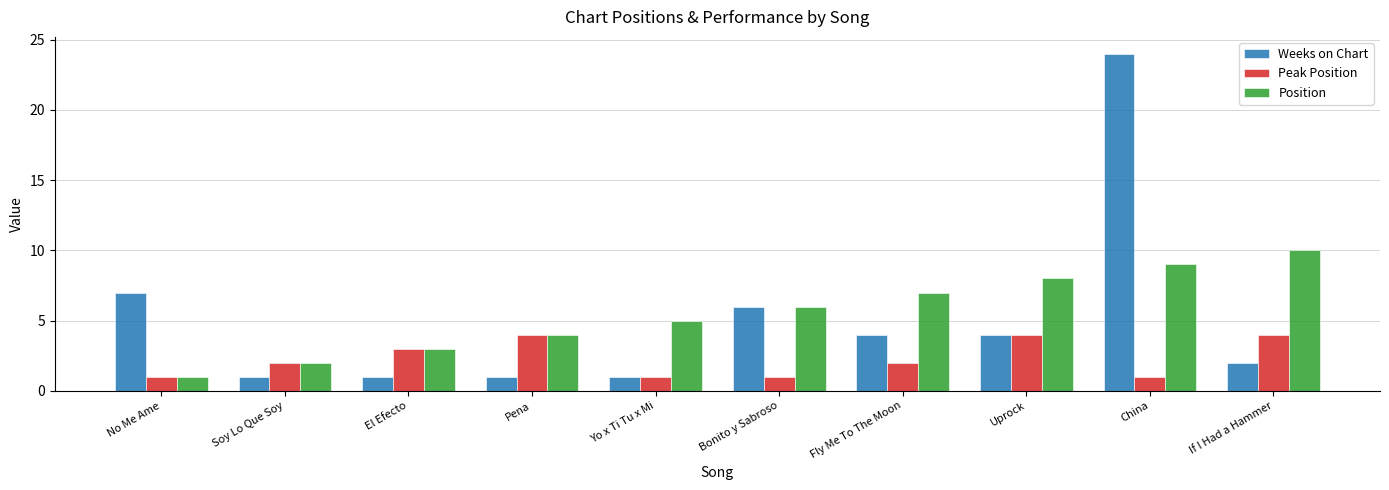

Reading left to right, transcribe all the data shown in this chart.

Weeks on Chart: 7	1	1	1	1	6	4	4	24	2
Peak Position: 1	2	3	4	1	1	2	4	1	4
Position: 1	2	3	4	5	6	7	8	9	10